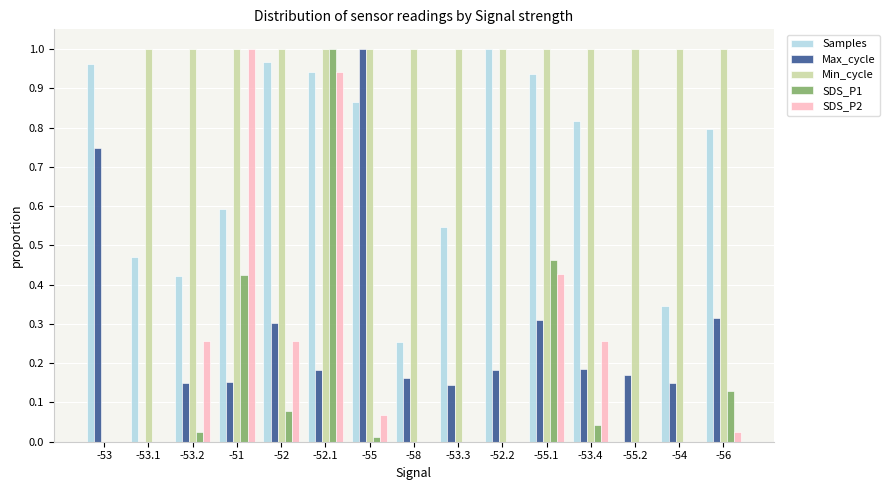

What is the sum of all Samples values?

9.9